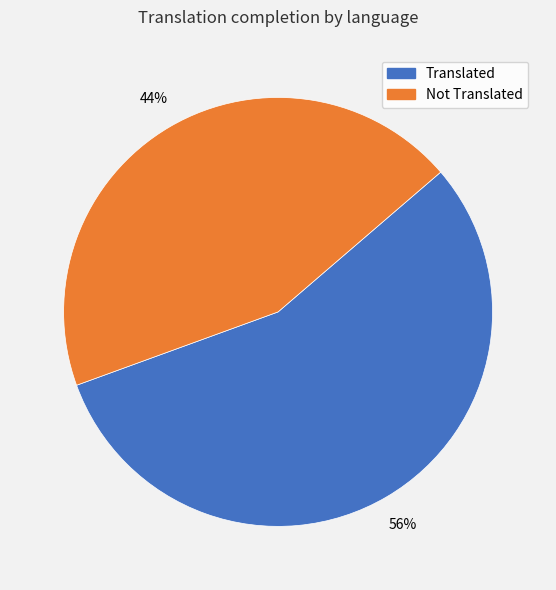

Is there a majority slice in this chart?

Yes